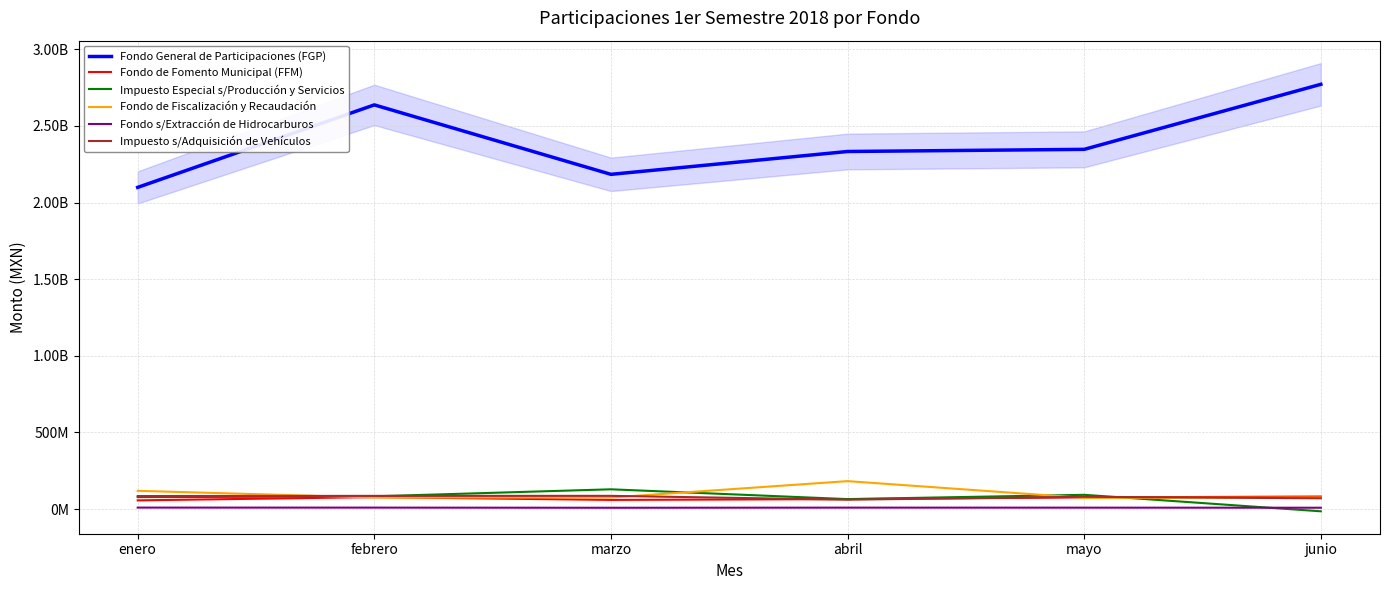

True or false: Fondo s/Extracción de Hidrocarburos and Impuesto s/Adquisición de Vehículos intersect in this chart.

False